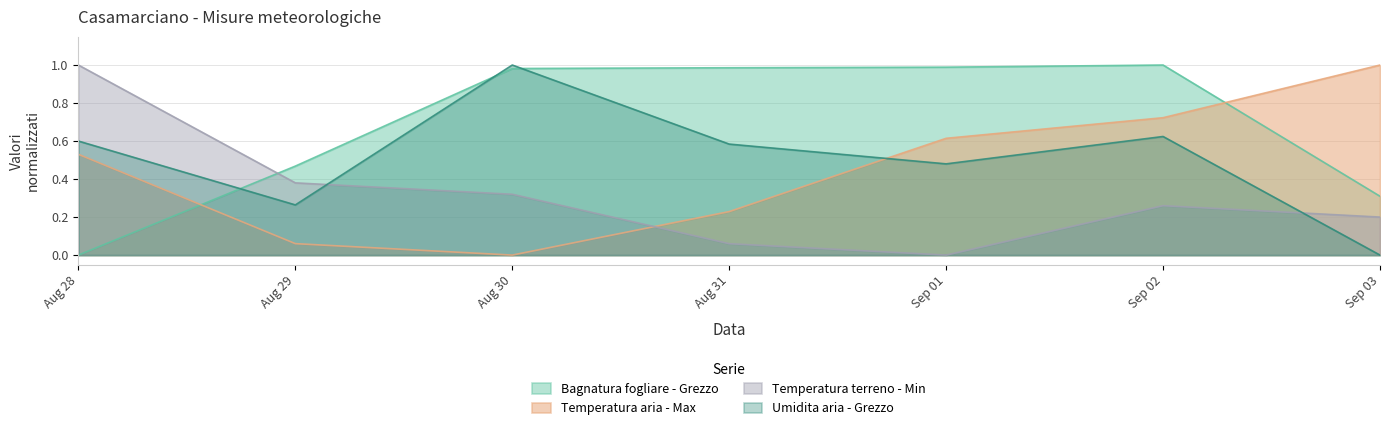

Count the number of data series in this chart.

4